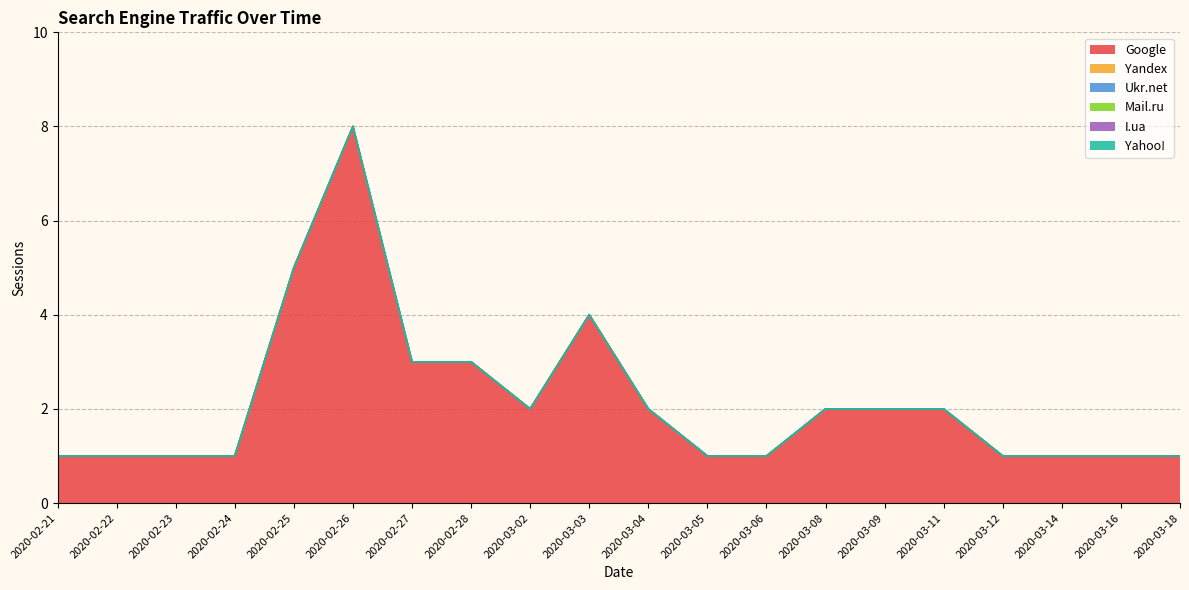

Which category has the lowest value across all series?

2020-02-21